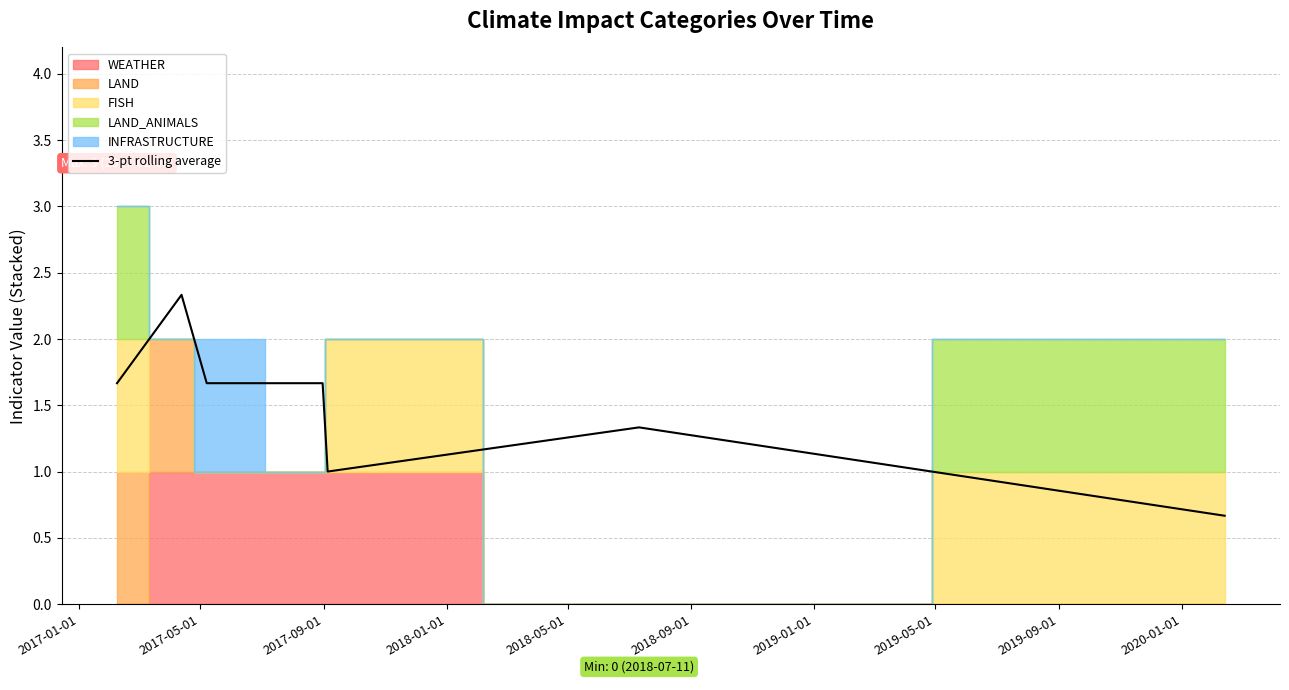

What is the change in value from 2017-09-01 to 2019-01-01?

-1.0